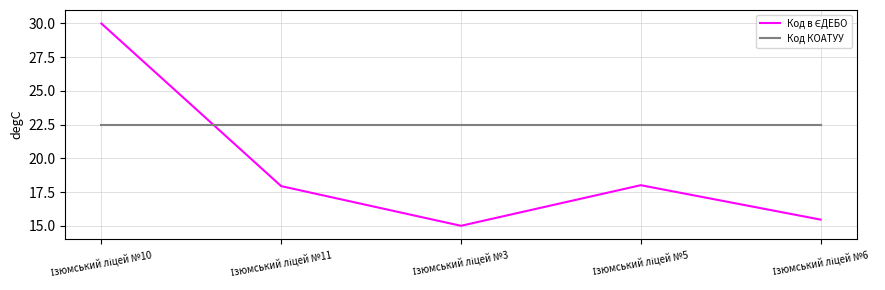

What is the minimum value shown in the chart?

15.0